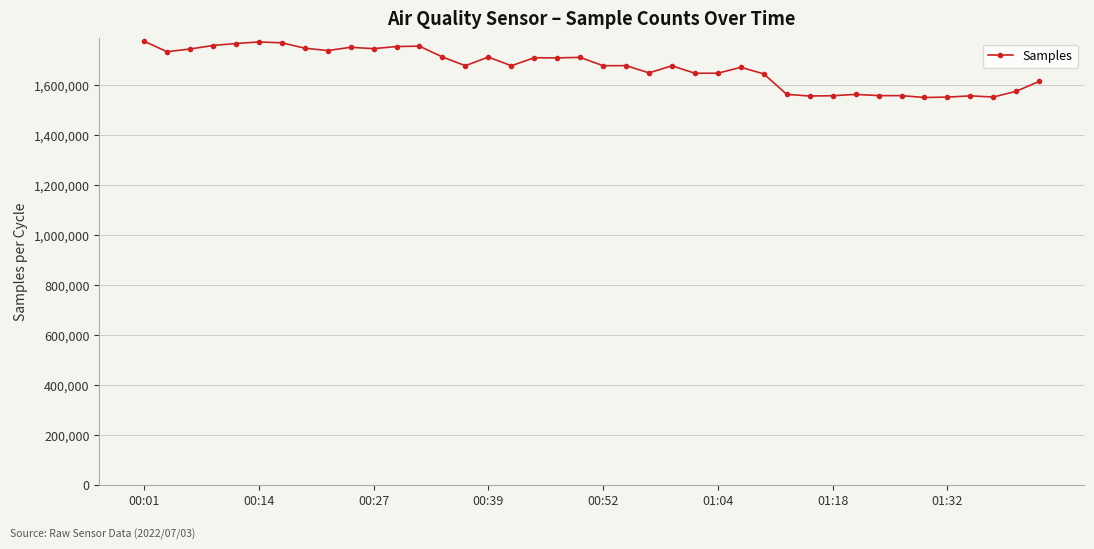

What is the average value?

1669535